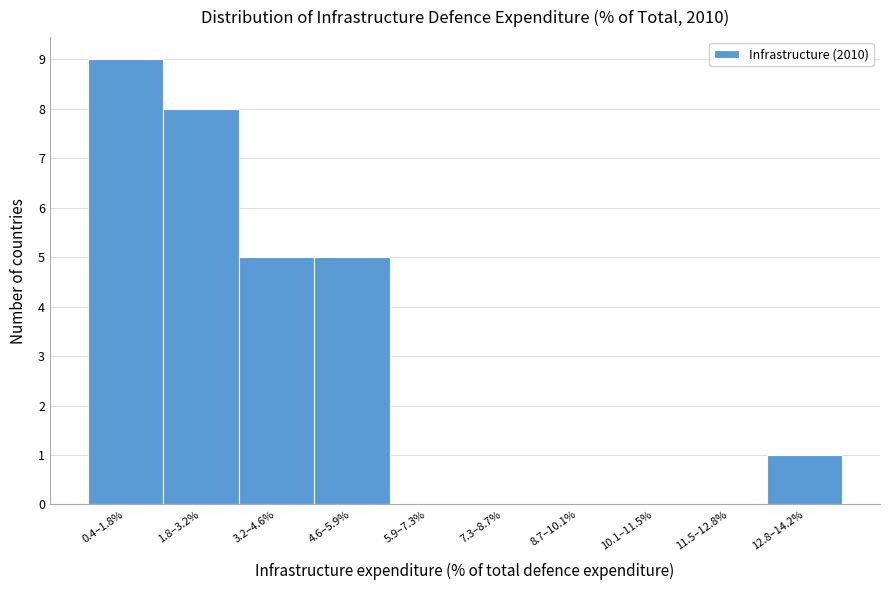

Reading left to right, list all the values displayed in this chart.

0.4–1.8%=9	1.8–3.2%=8	3.2–4.6%=5	4.6–5.9%=5	5.9–7.3%=0	7.3–8.7%=0	8.7–10.1%=0	10.1–11.5%=0	11.5–12.8%=0	12.8–14.2%=1